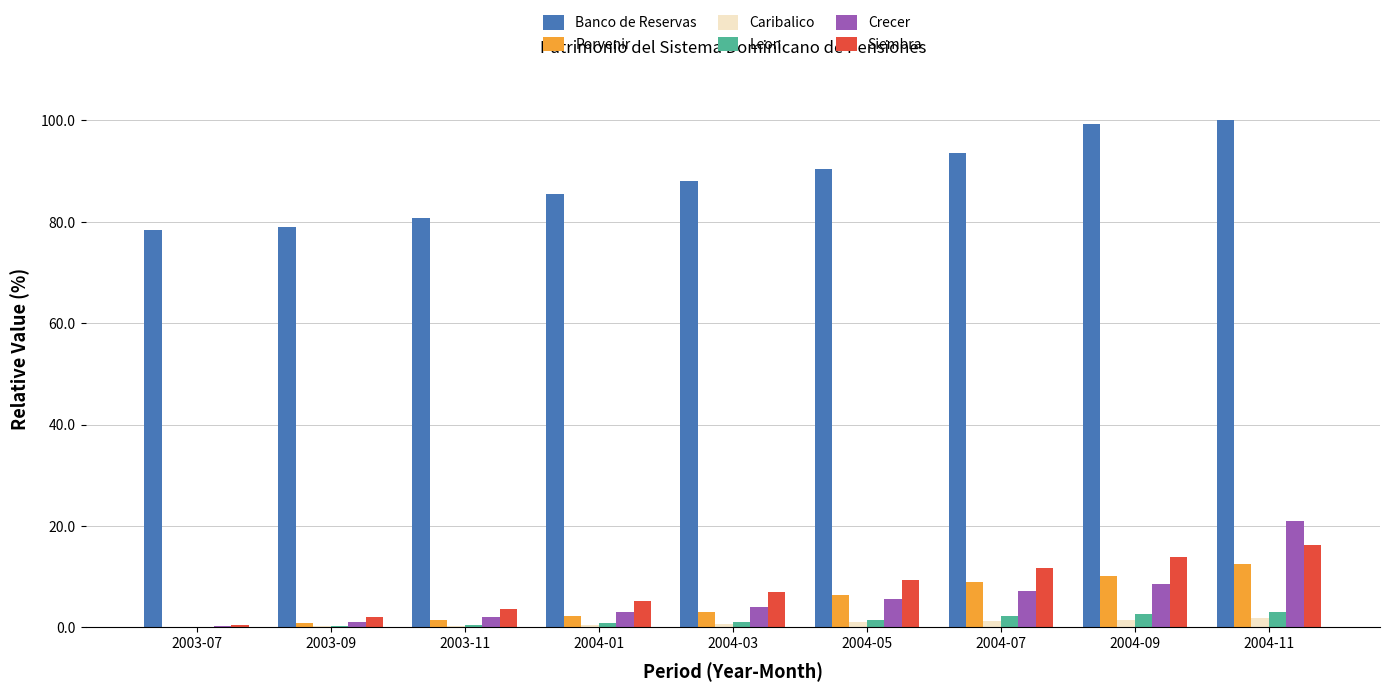

What is the maximum value shown in the chart?

100.0